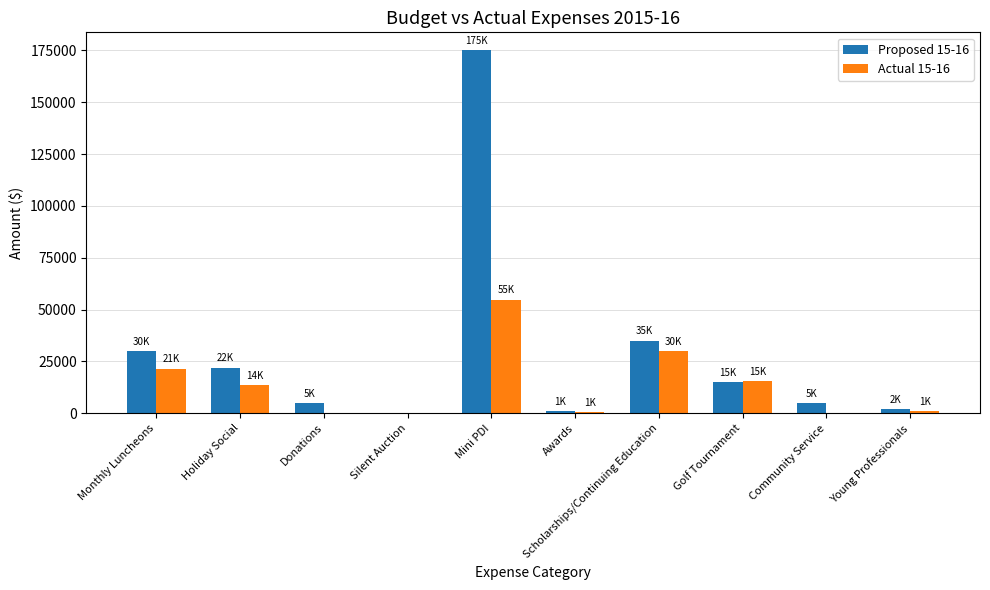

Is it true that Actual 15-16 equals 3200.2 at Holiday Social?

False